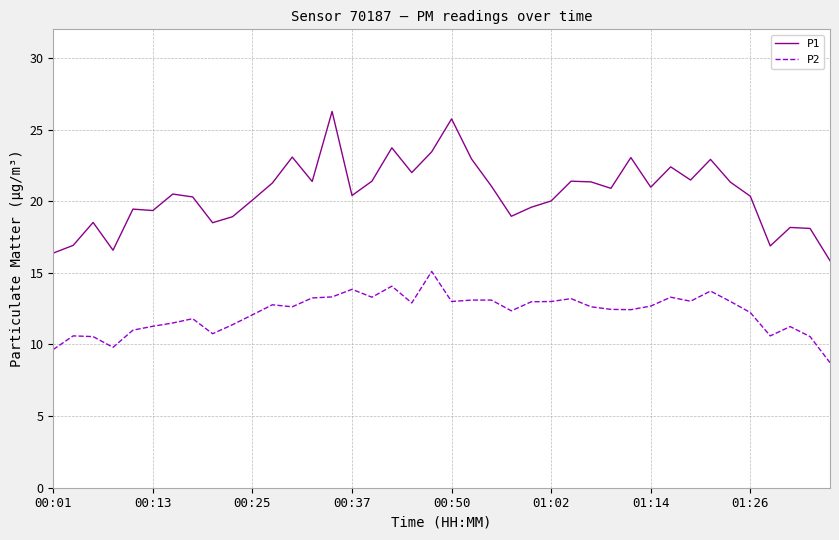

Which series has the largest total across all categories?

P1